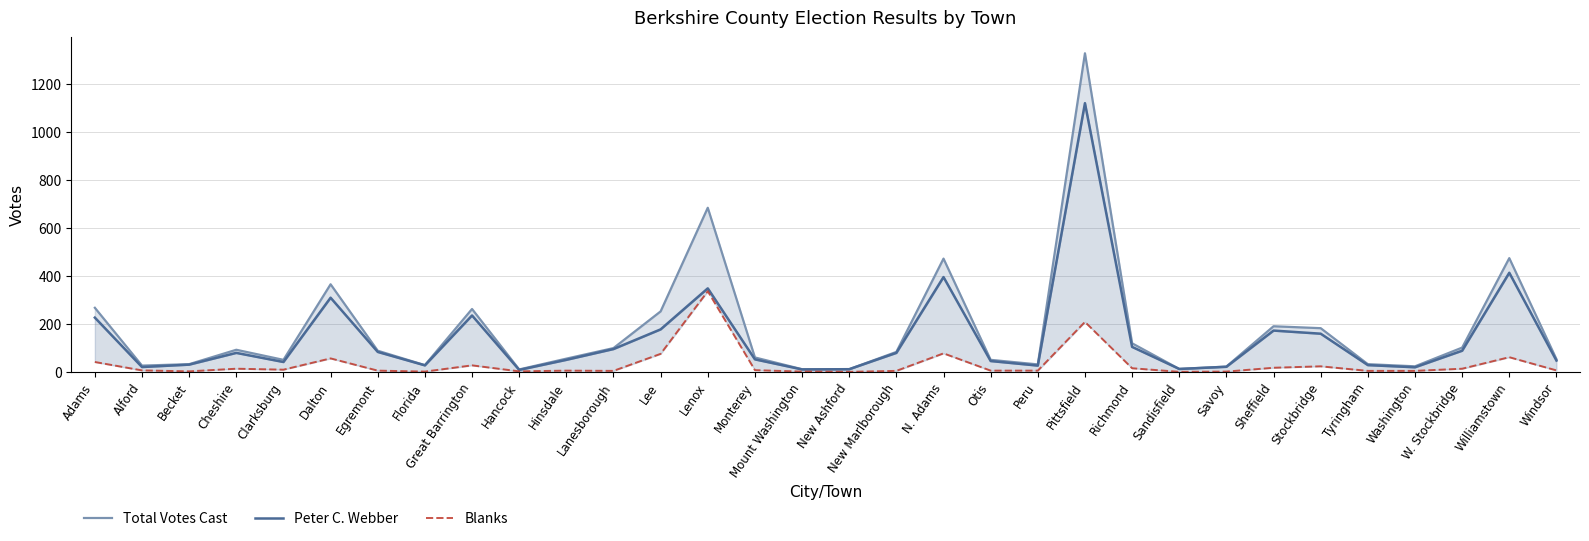

How many data points in Total Votes Cast are above 83?

15